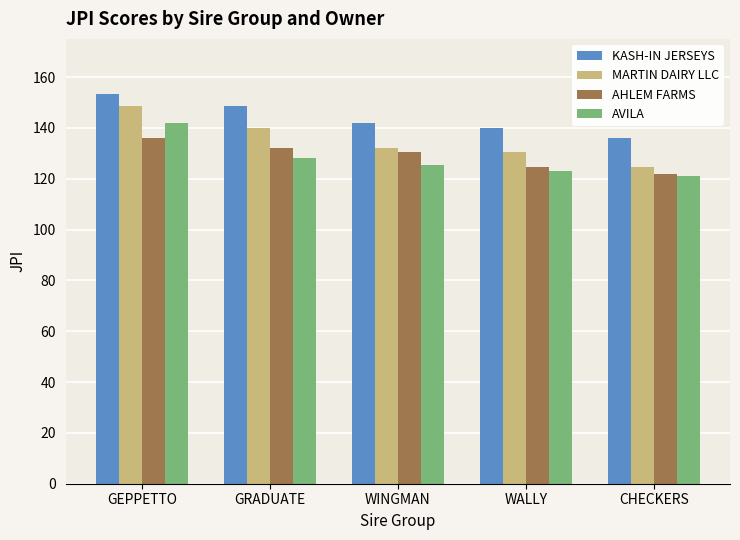

What is the maximum value for KASH-IN JERSEYS?

153.5